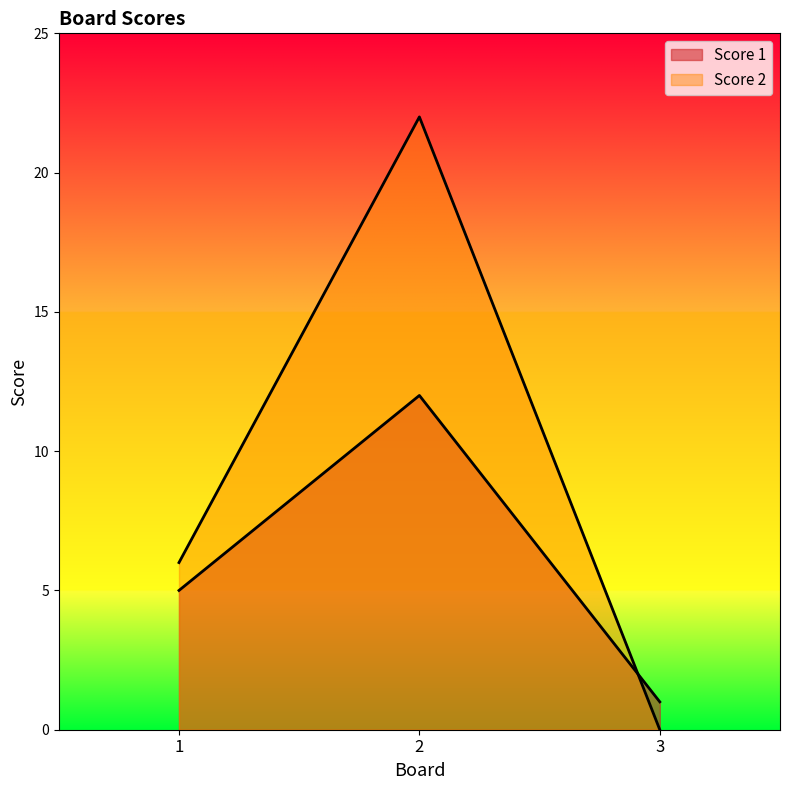

Which has a higher value, 1 or 2?

2